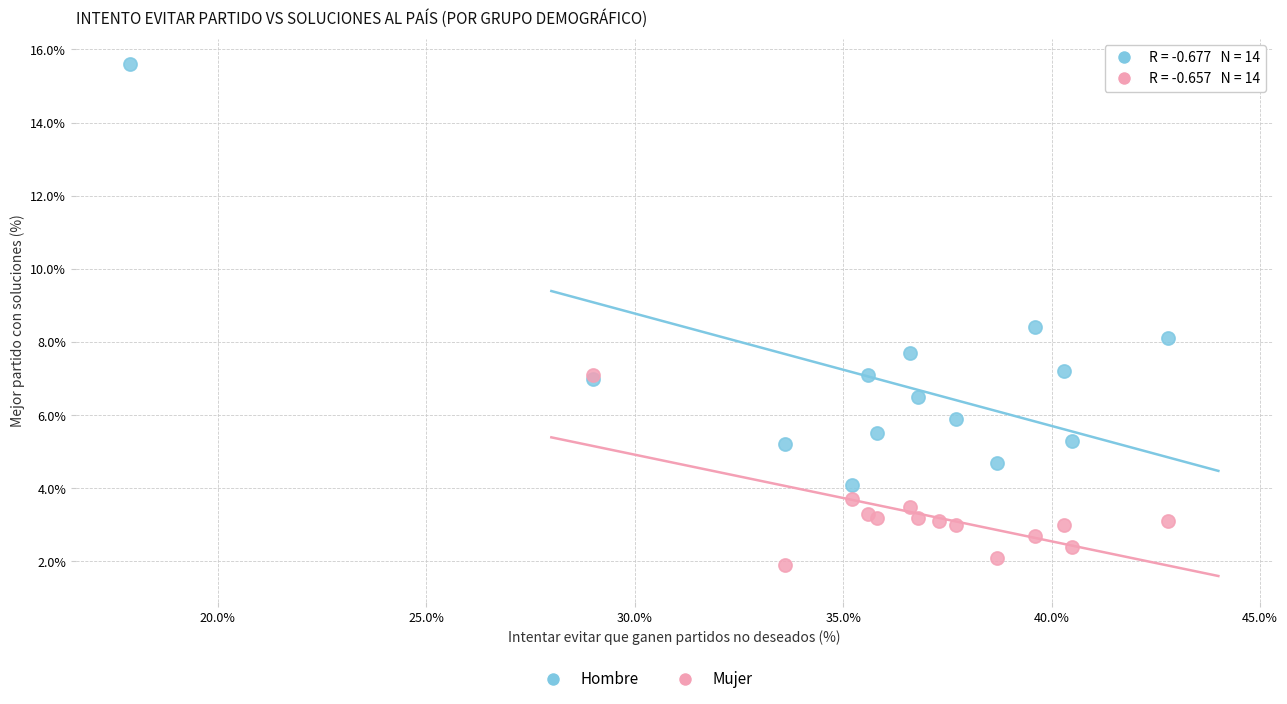

Which series reaches the minimum Y coordinate?

Mujer